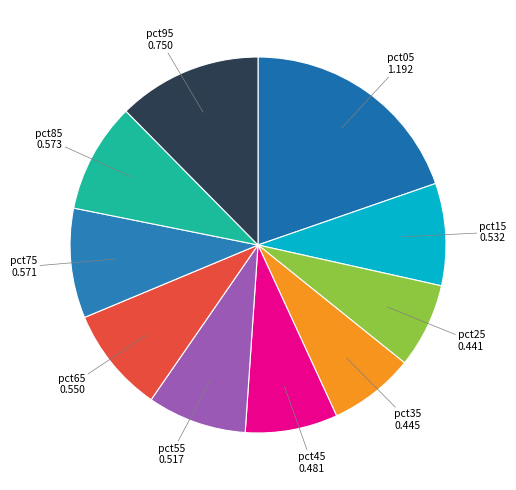

Which slice is the largest?

pct05